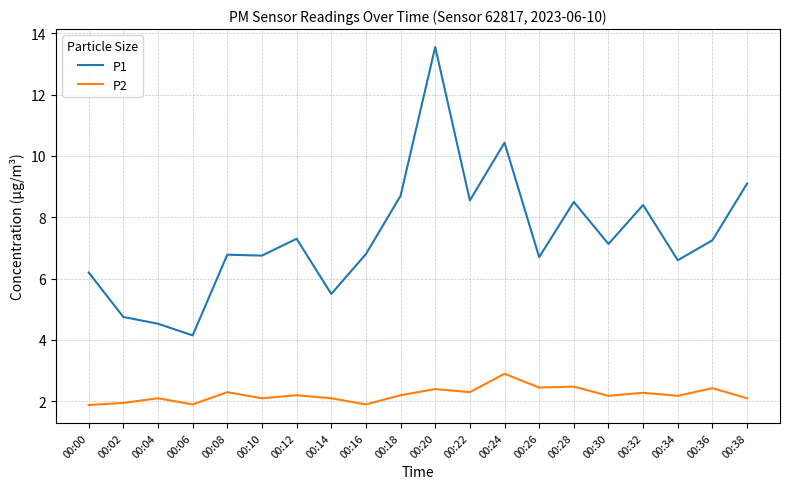

What is the difference between the P1 values at 00:14 and 00:28?

3.0